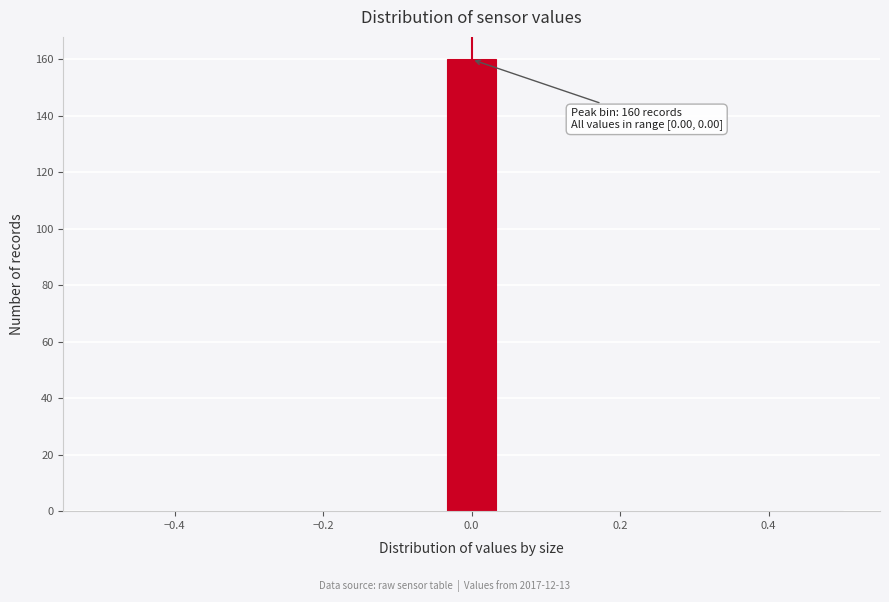

Around what value on the x-axis is the tallest bar? Give the approximate position of its centre, as read against the axis.

0.00